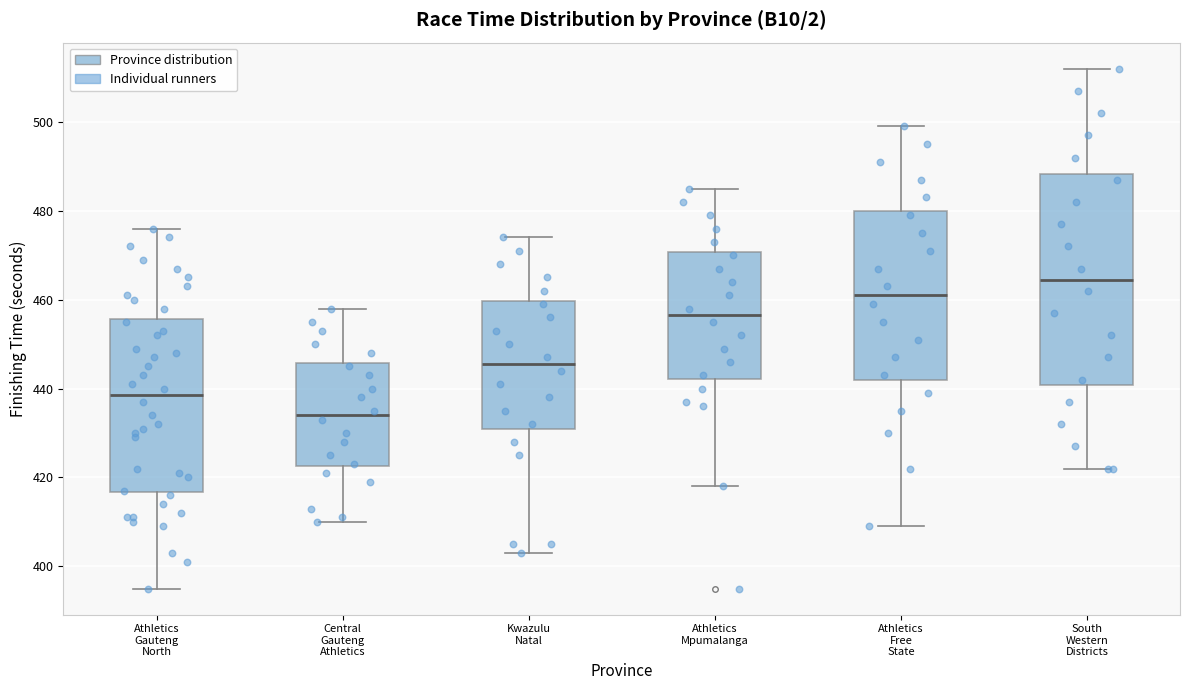

Where does the lower whisker of the box for Central Gauteng Athletics end on the y-axis? The values are not printed on the chart, so give them approximately, as read against the axis.

410